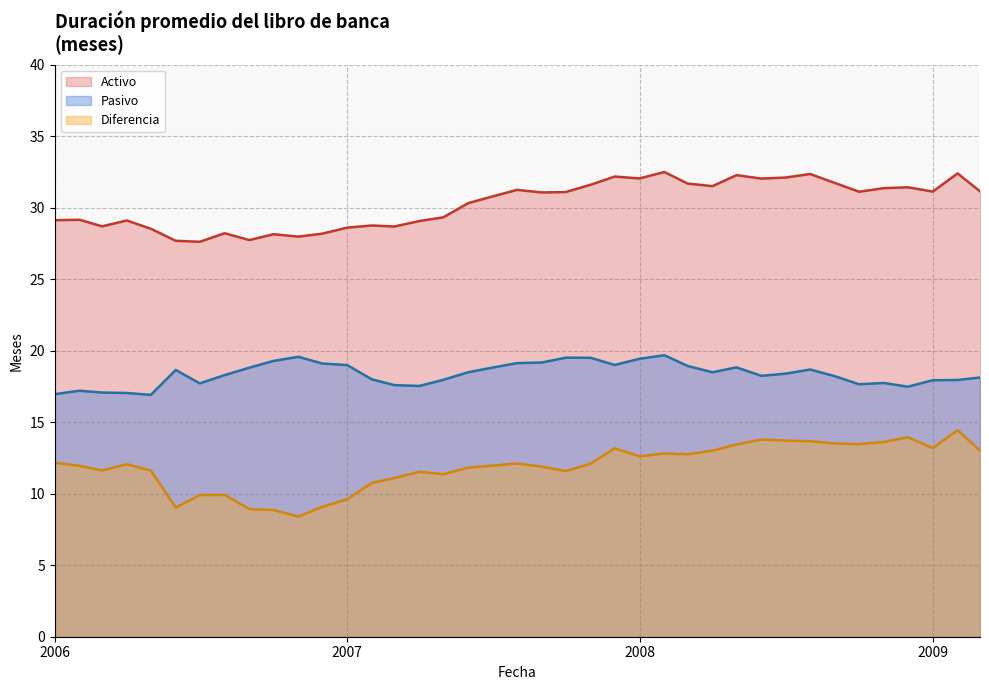

List the series in order of their overall mean, lowest first.

Diferencia, Pasivo, Activo